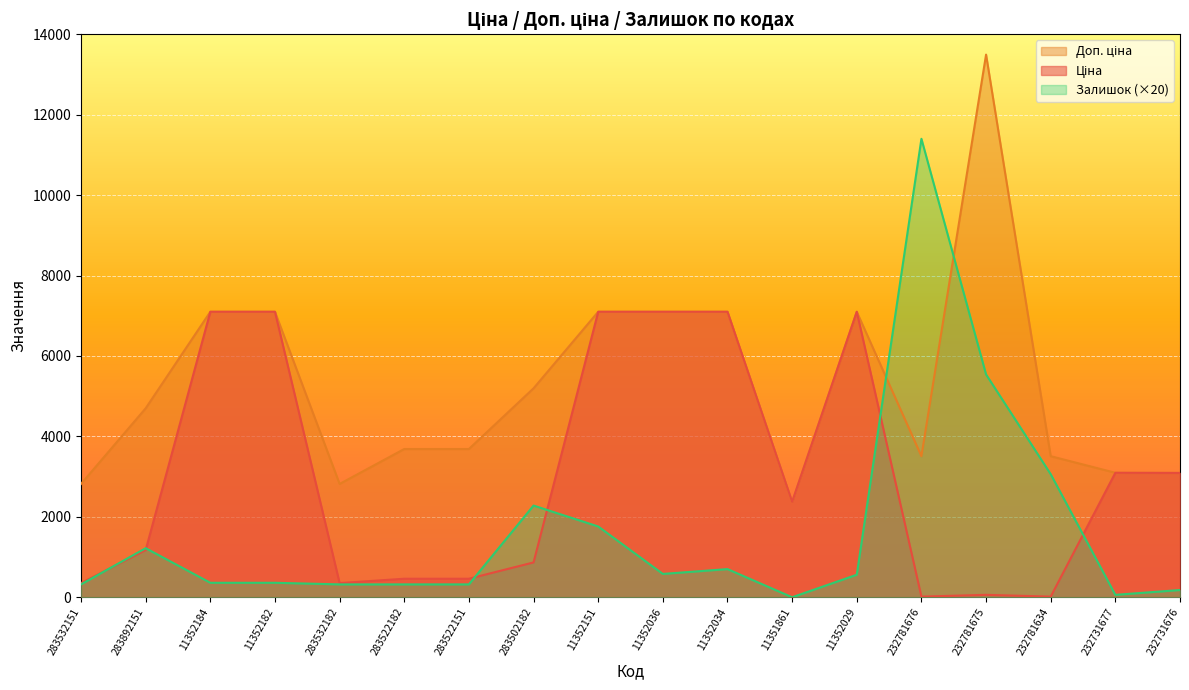

What is the highest value of the Доп. ціна series?

13493.2